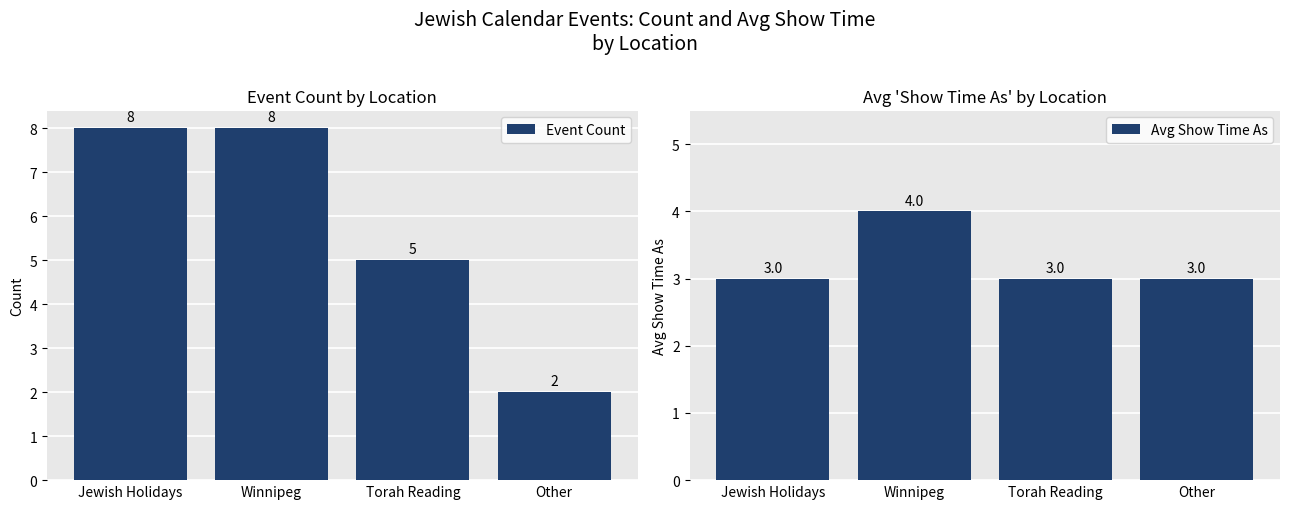

List the series in order of their peak value, lowest first.

Avg Show Time As, Event Count